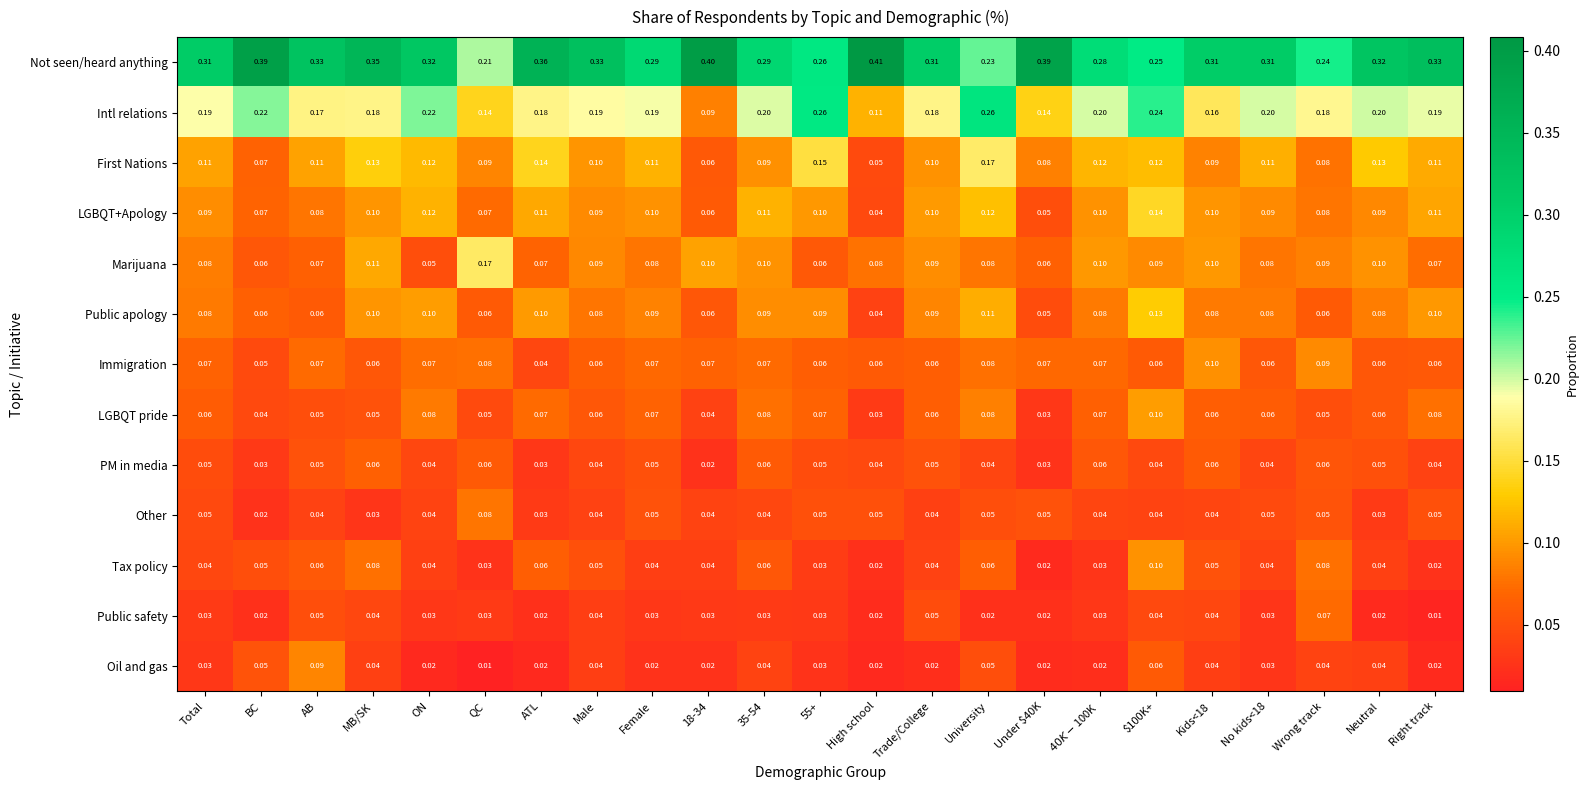

Which label corresponds to the largest value in the chart?

High school